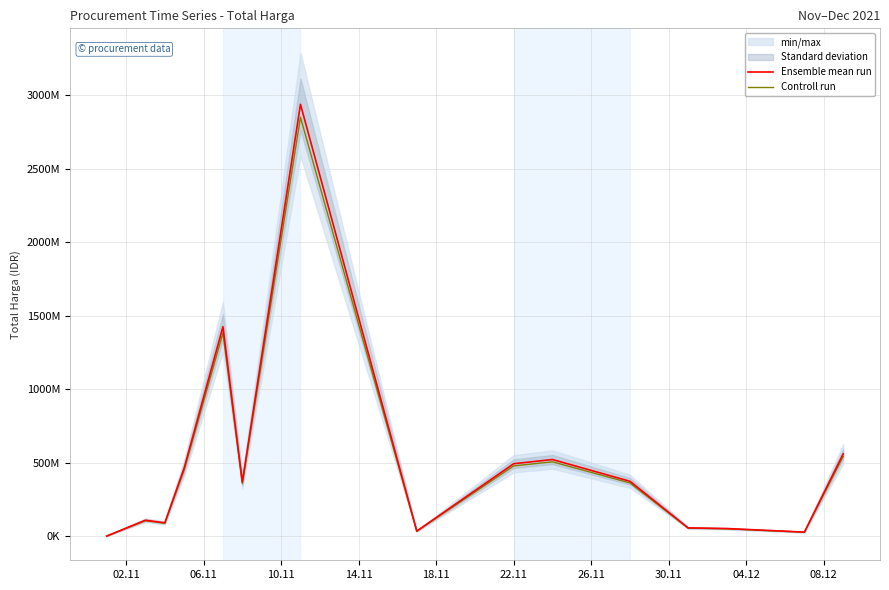

What is the difference between the maximum and minimum values in the Controll run series?

2851052750.8